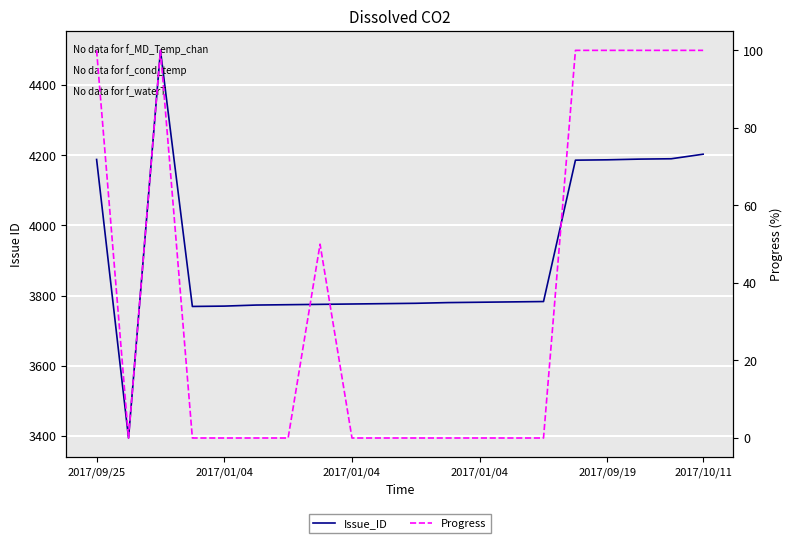

Read the Progress value at 2017/09/25.

100